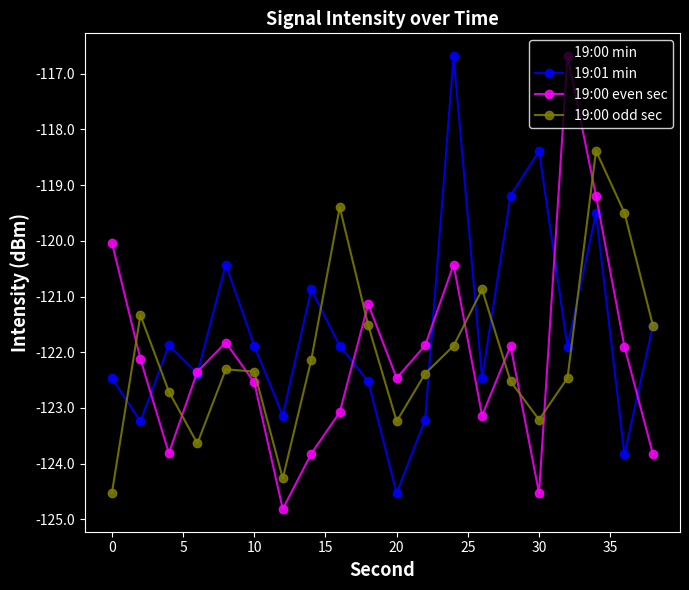

What is the value of the 19:00 min point at the 5th from the left?

-123.8